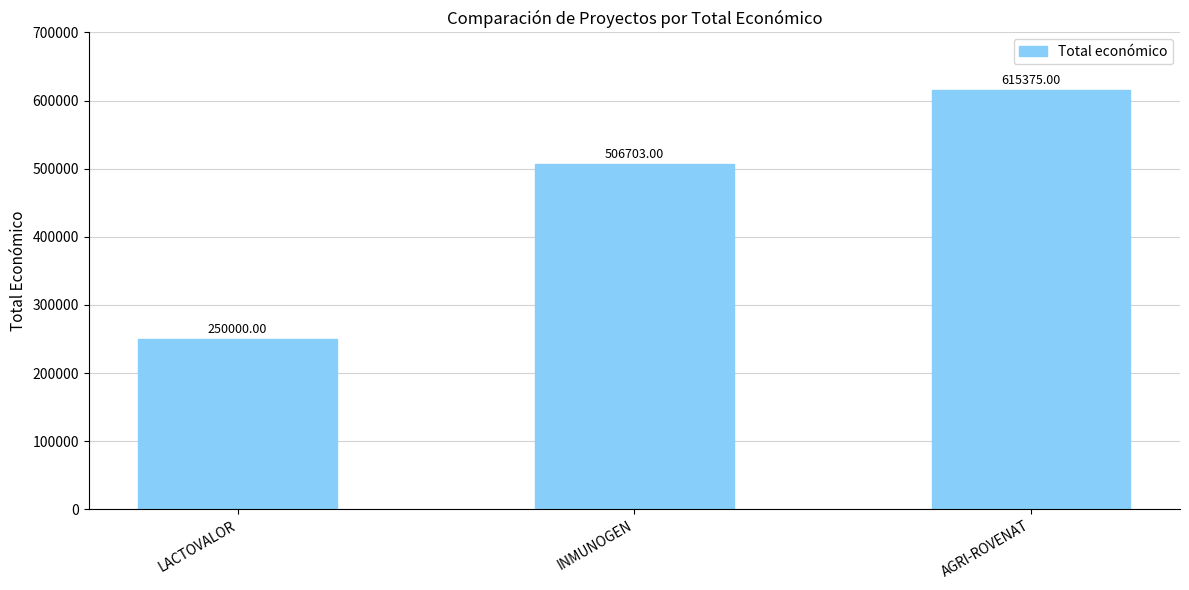

What is the maximum value shown in the chart?

615375